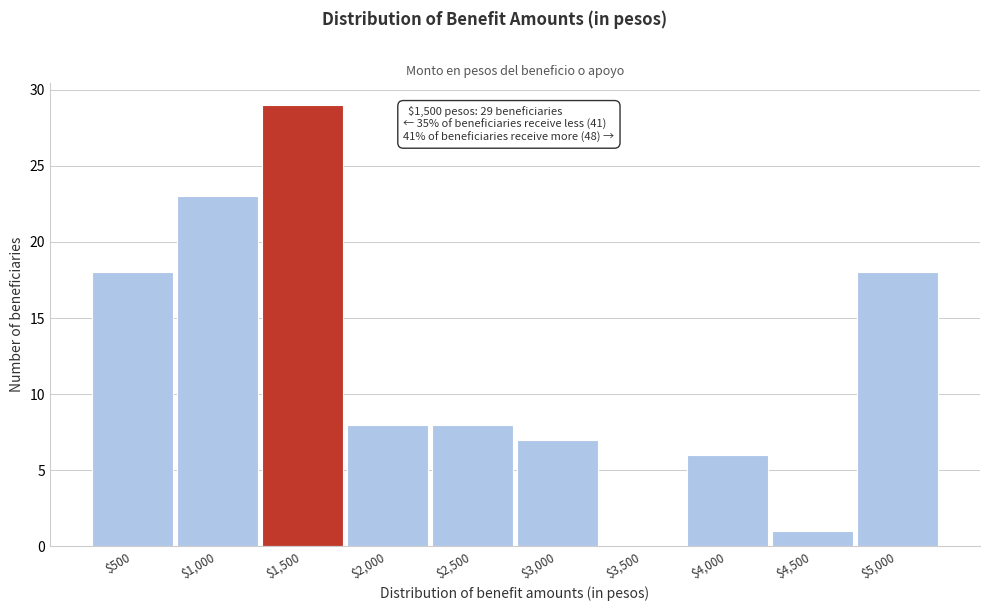

The chart shows a value of 17 at $3,500. True or false?

False